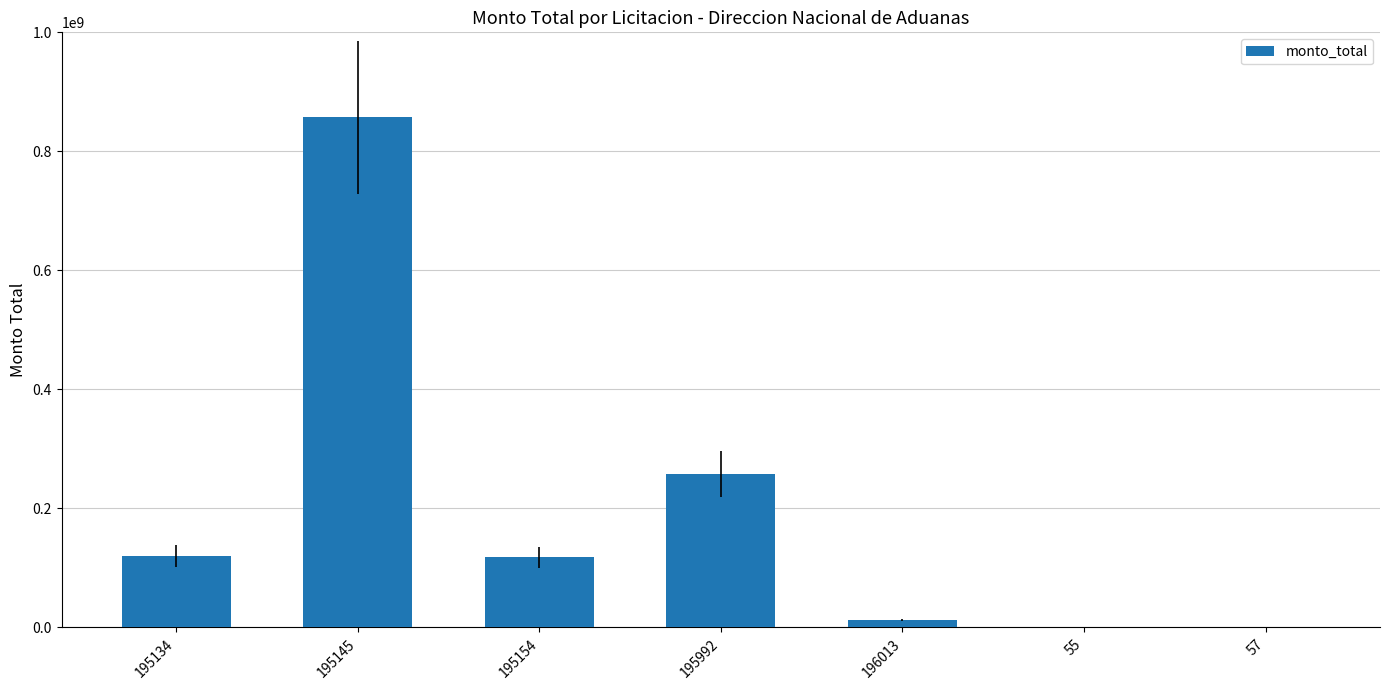

Which label corresponds to the largest value in the chart?

195145